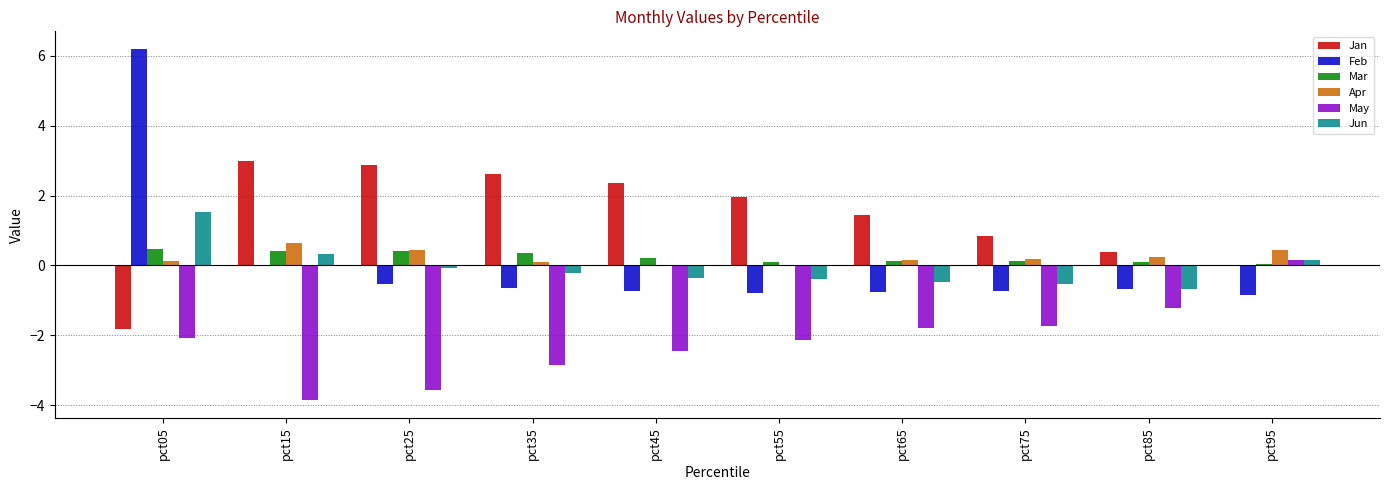

Where is May nearest to the value -1?

pct85